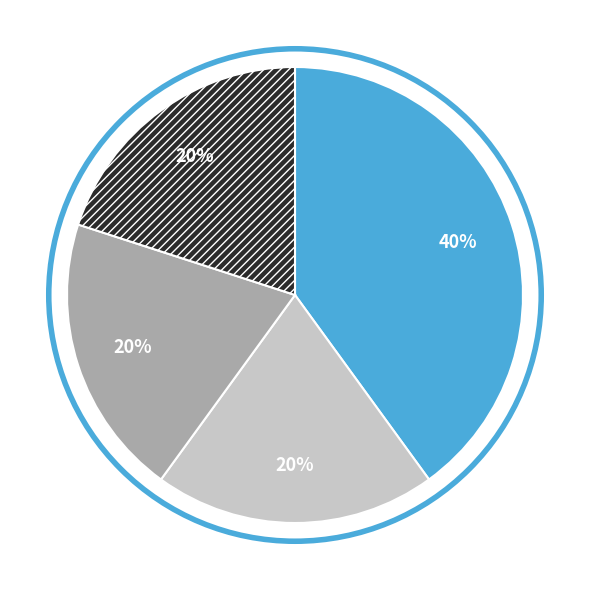

Does any single category account for the majority?

No